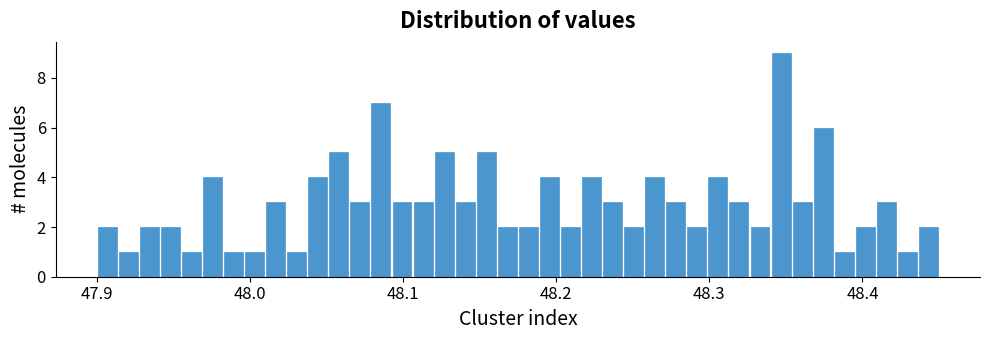

Around what value on the x-axis is the tallest bar? Give the approximate position of its centre, as read against the axis.

48.35